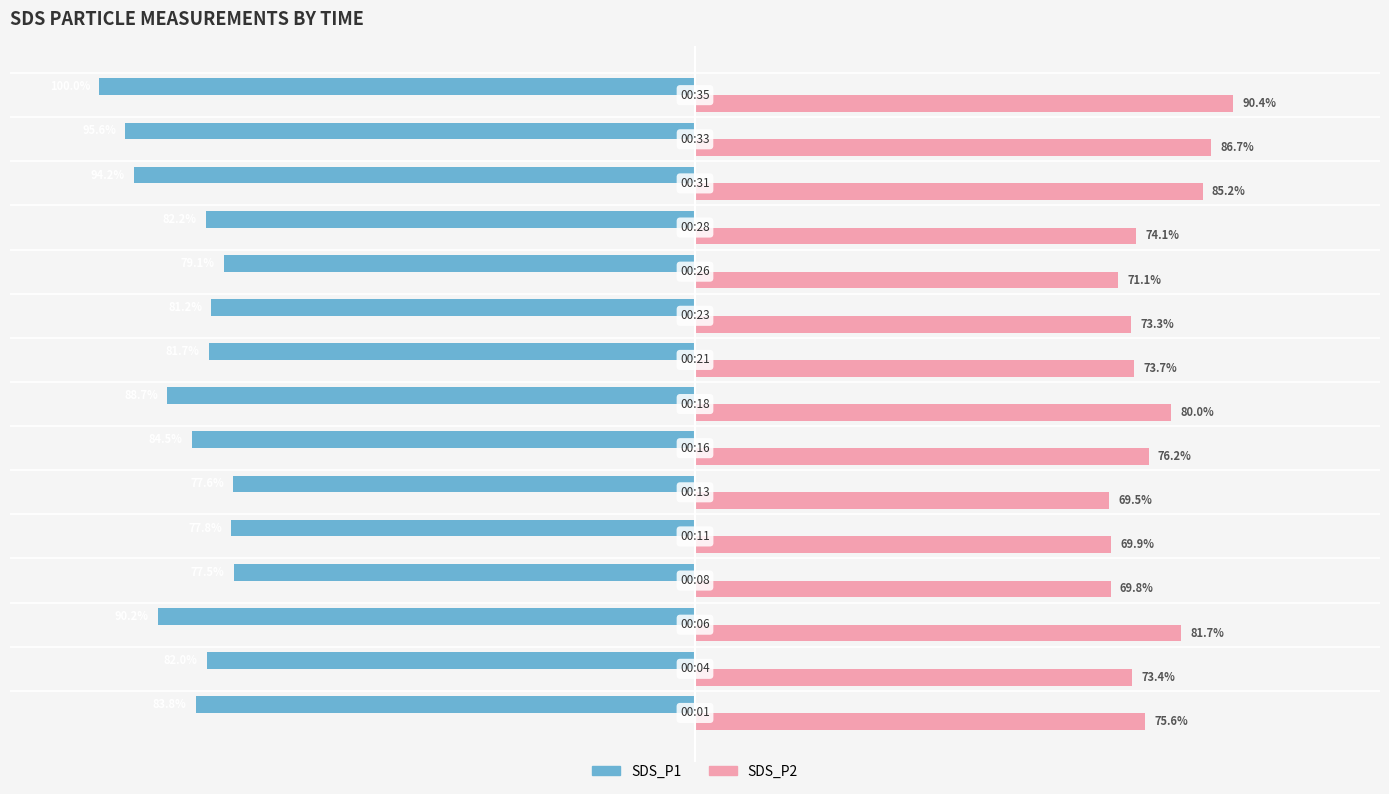

Which series has the widest spread of values?

SDS_P1